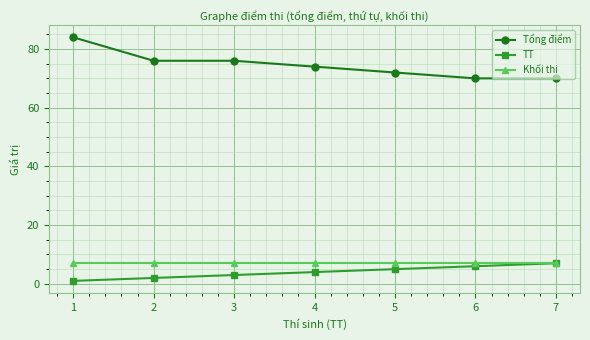

True or false: TT and Tổng điểm cross at least once.

False